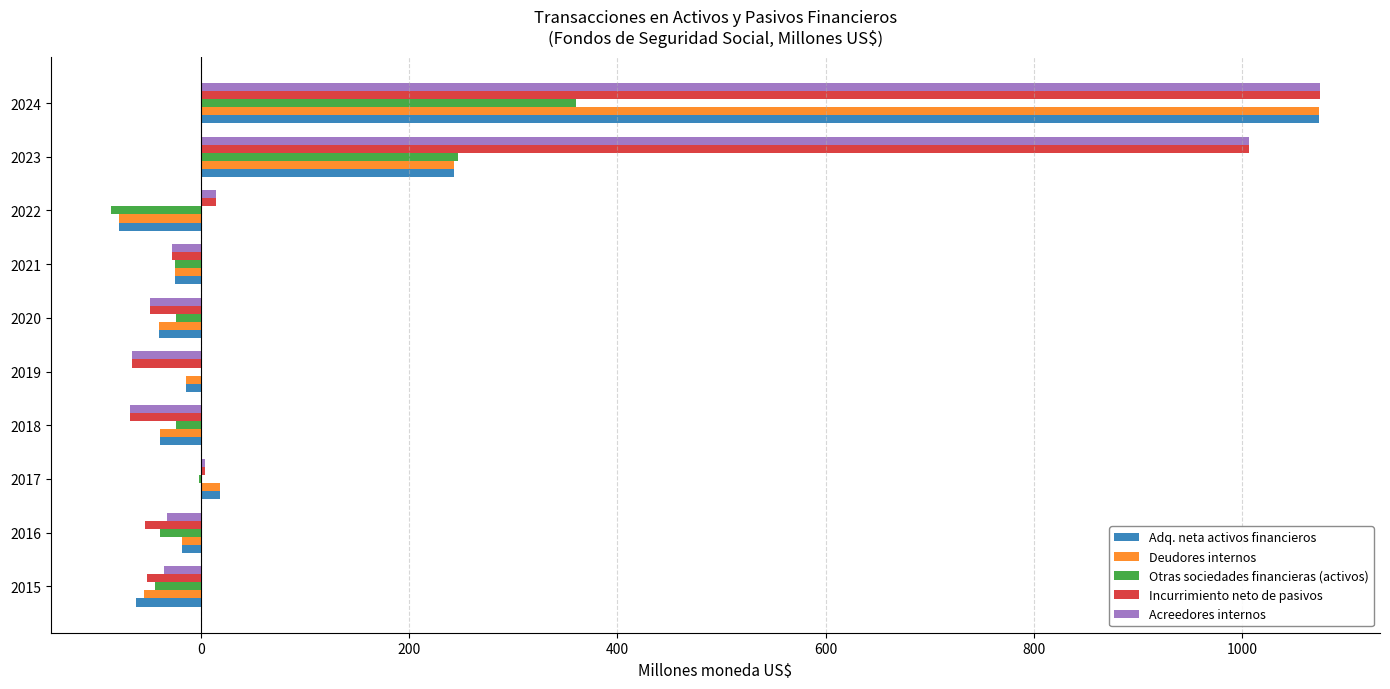

What is the sum of all Acreedores internos values?

1818.8